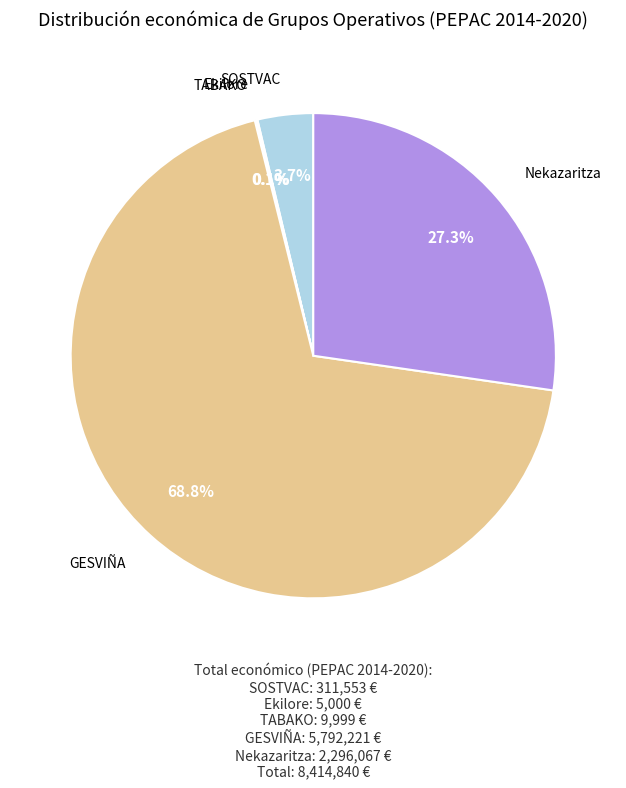

Between SOSTVAC and Nekazaritza, which is larger?

Nekazaritza